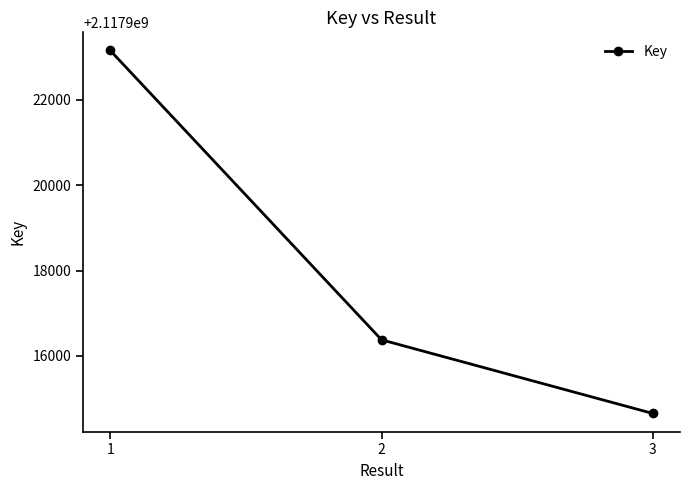

Rank the categories by value from lowest to highest.

3, 2, 1